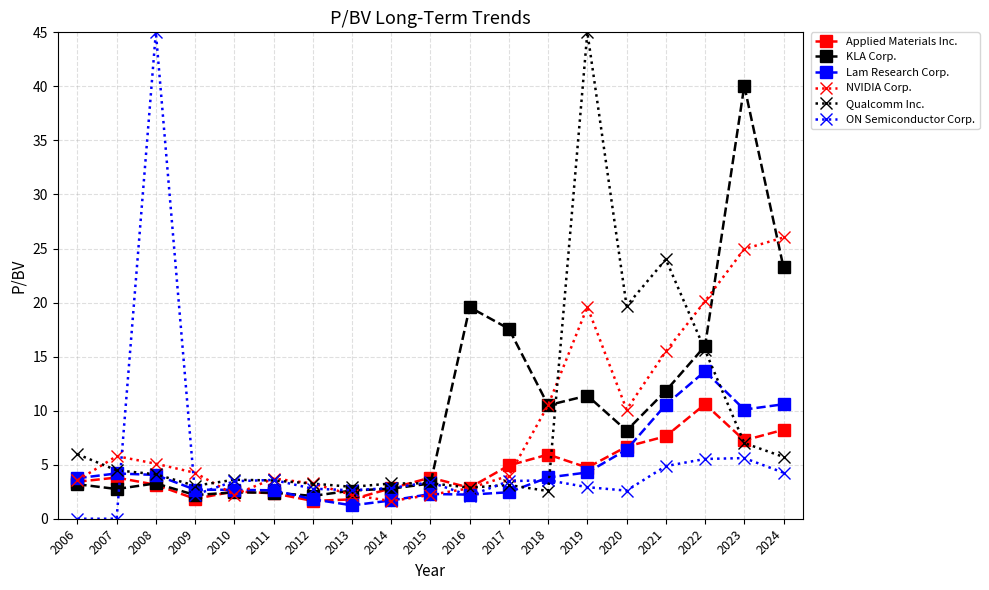

The KLA Corp. series shows 2.2 at 2009. True or false?

True